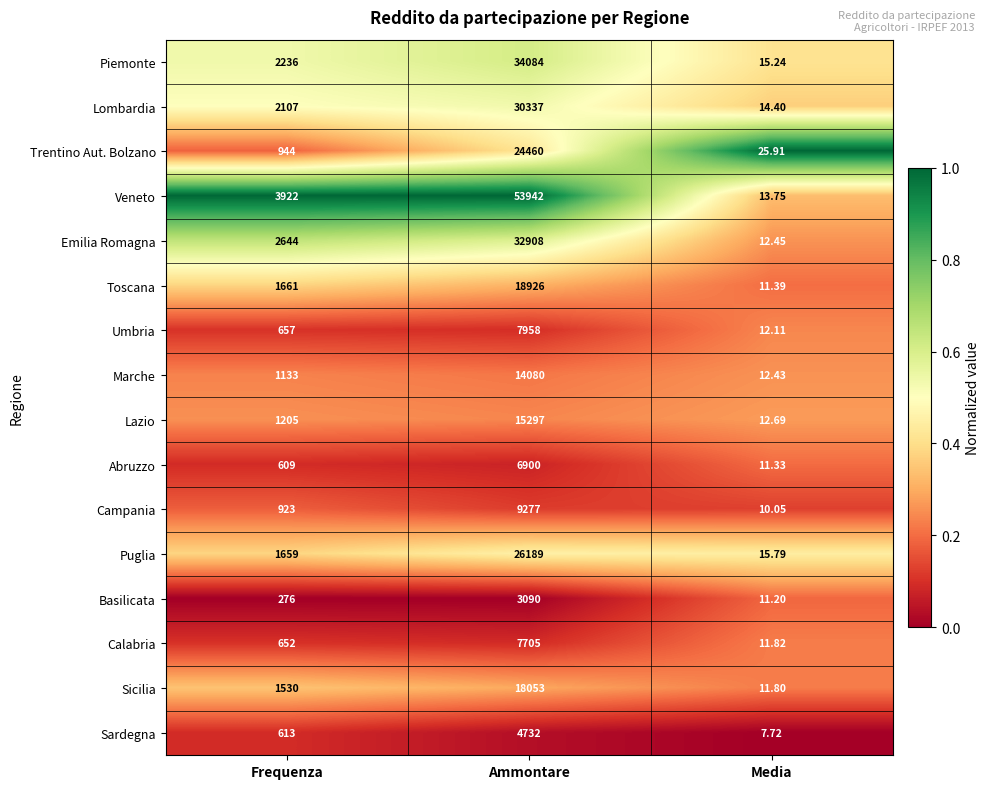

Rank the series by their maximum value, from highest to lowest.

Veneto, Piemonte, Emilia Romagna, Lombardia, Puglia, Trentino Aut. Bolzano, Toscana, Sicilia, Lazio, Marche, Campania, Umbria, Calabria, Abruzzo, Sardegna, Basilicata